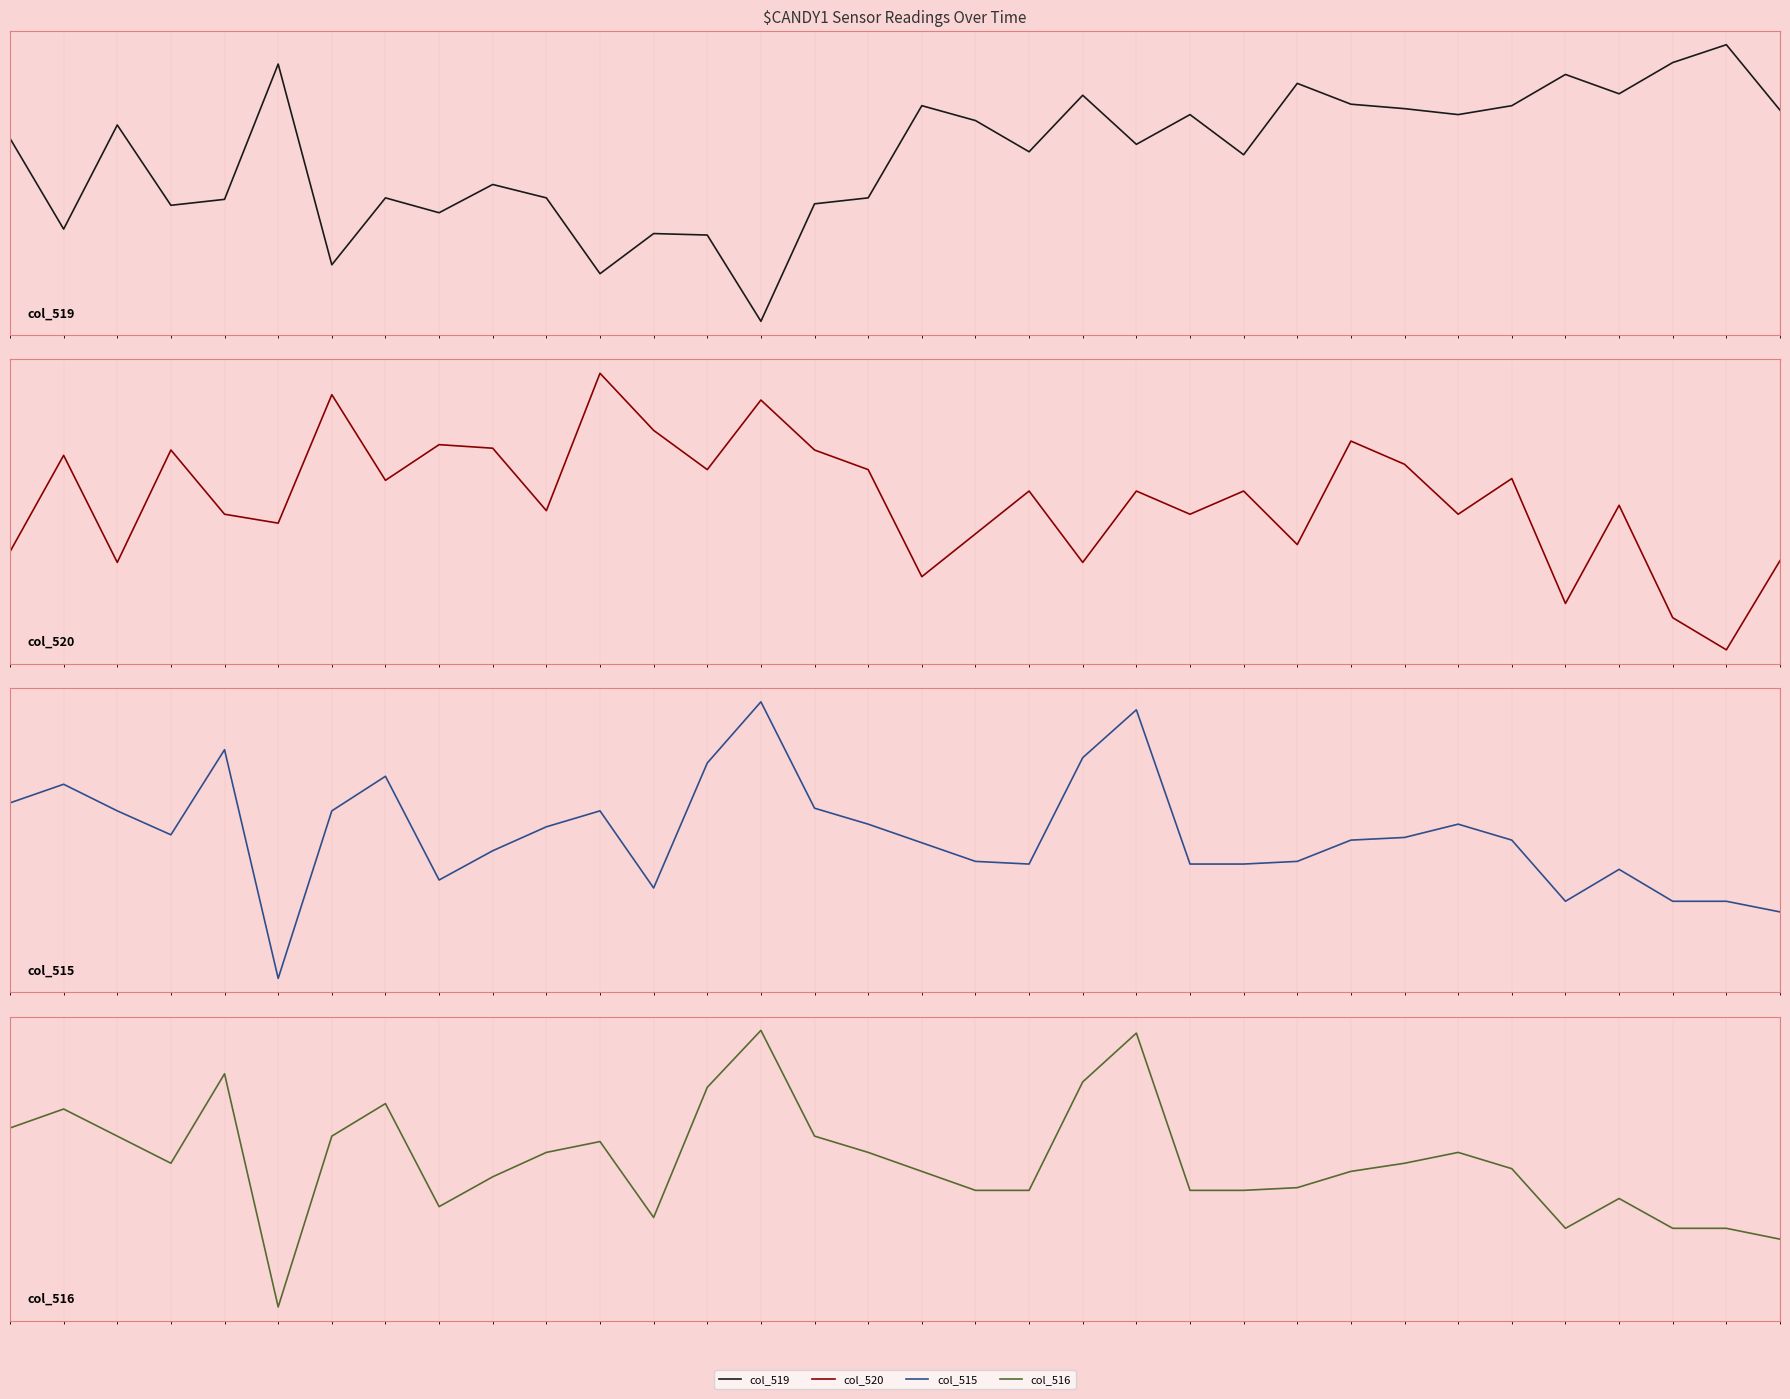

True or false: col_516 and col_520 intersect in this chart.

False